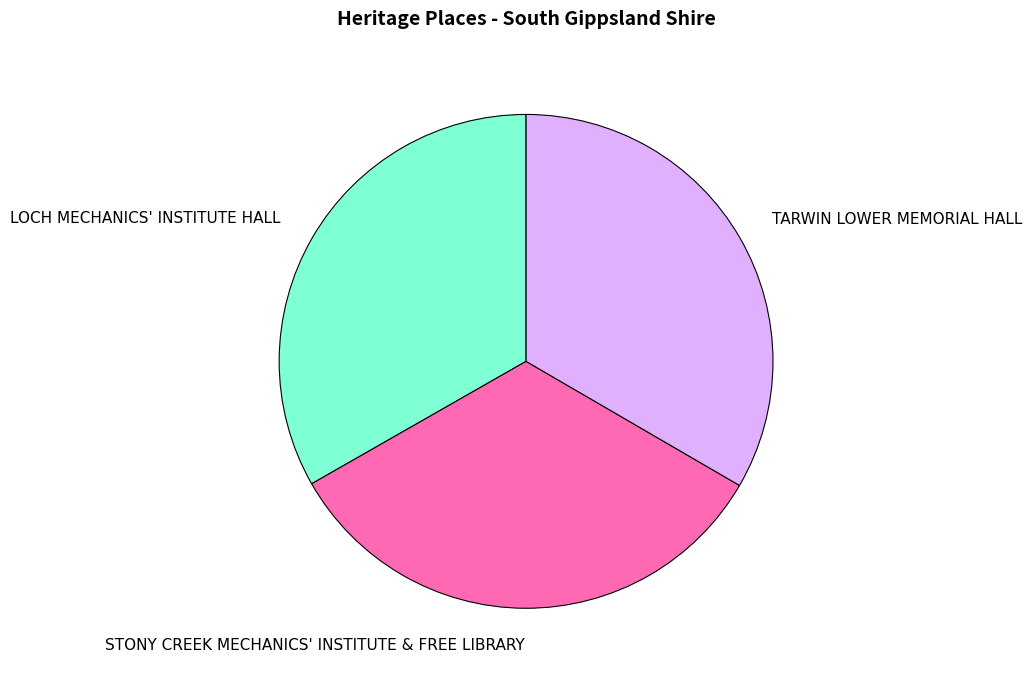

Does TARWIN LOWER MEMORIAL HALL represent more than half of the total?

No